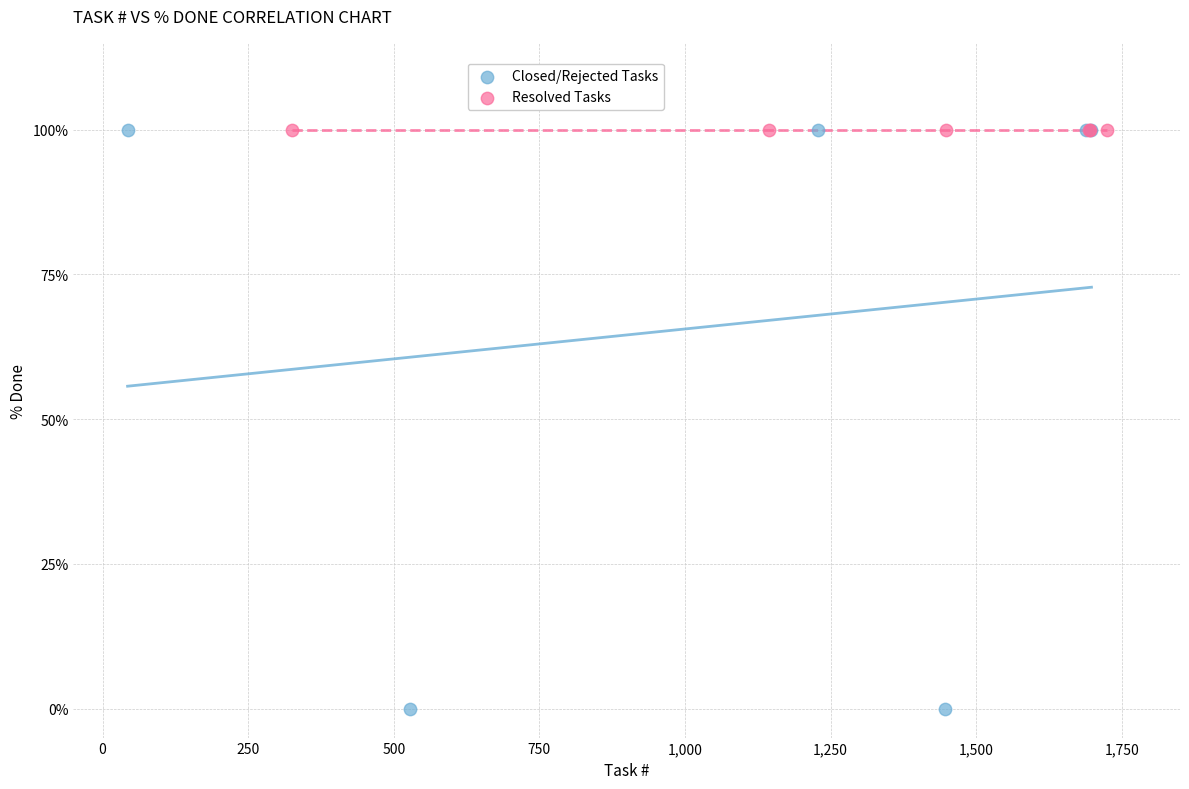

Which series contains the lowest Y value?

Closed/Rejected Tasks